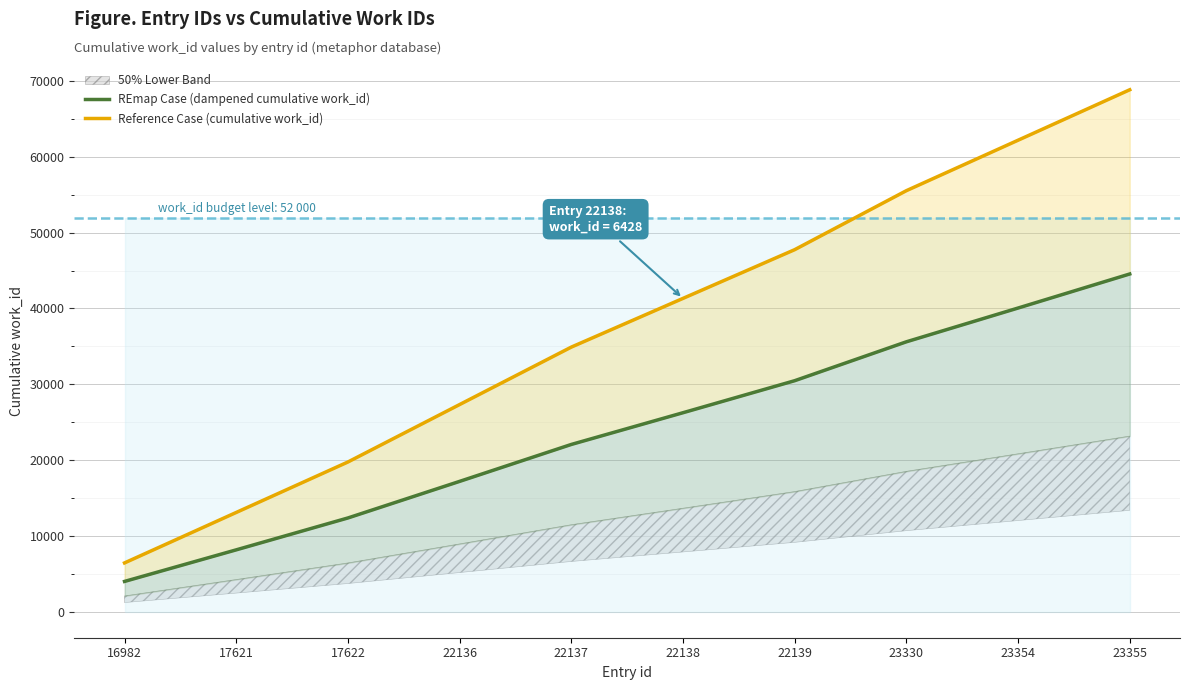

How many values in the REmap Case (dampened cumulative work_id) series are below 26244?

5